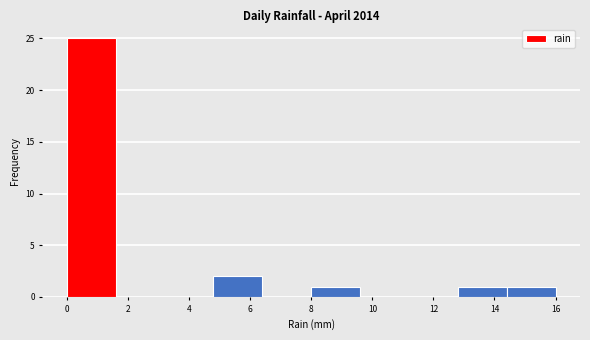

Over which range of the x-axis is the bar tallest?

0.0 to 1.6